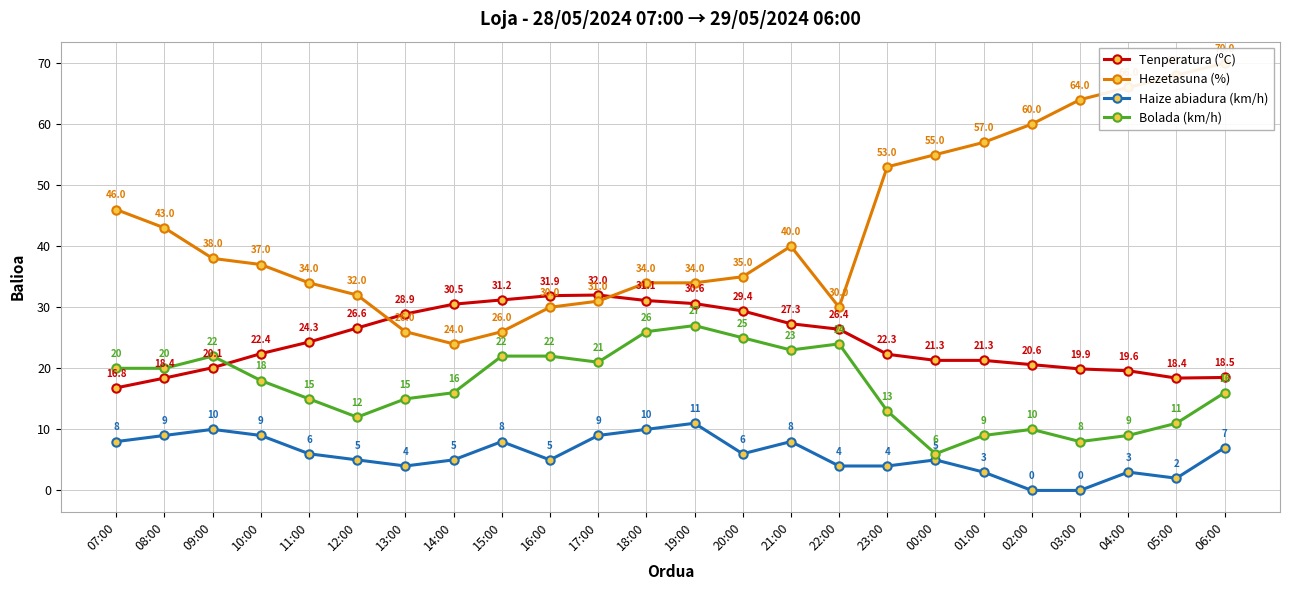

Is it true that Haize abiadura (km/h) equals 12.7 at 08:00?

False